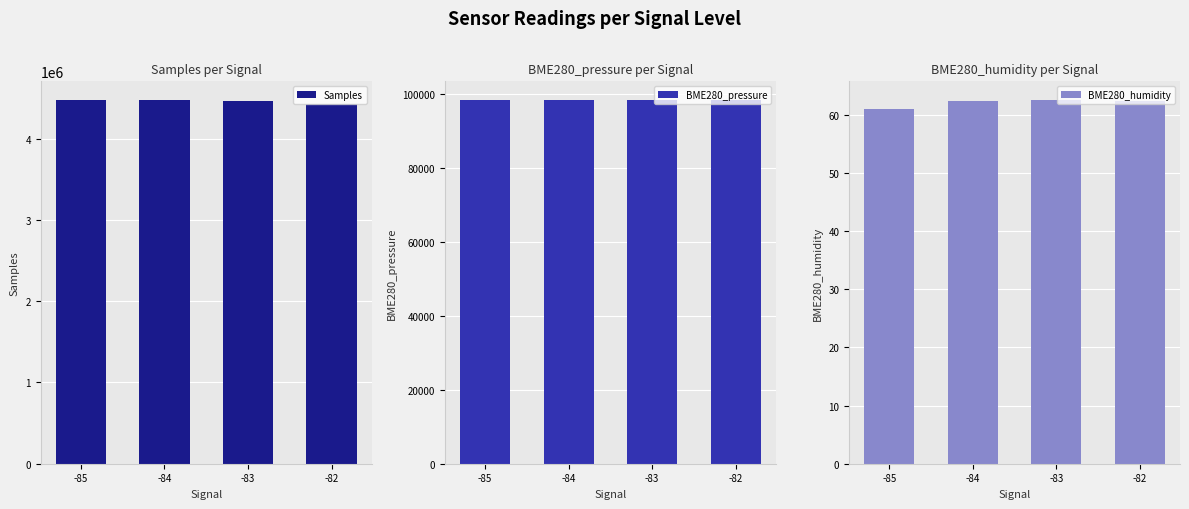

At how many categories does at least one series exceed 1981615?

4